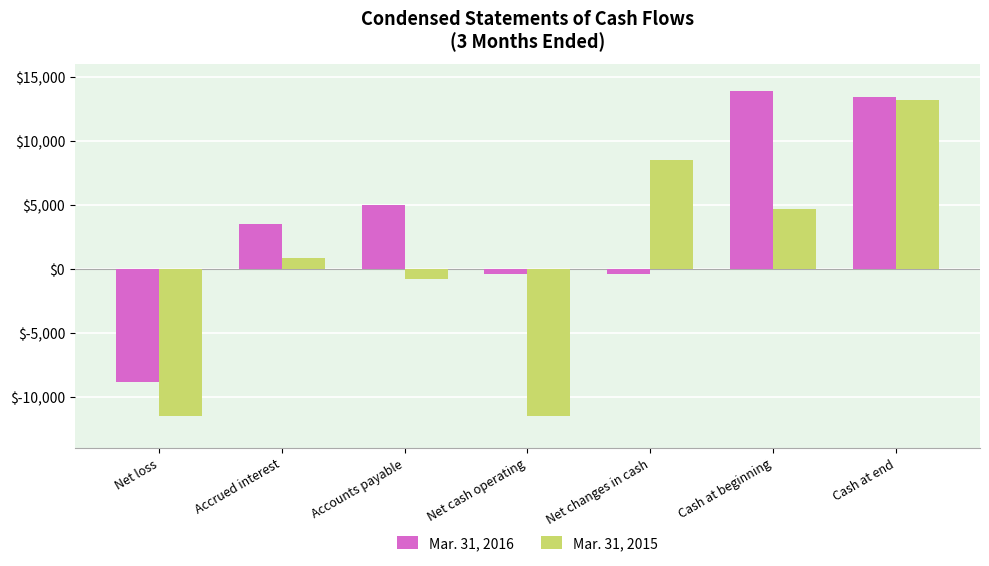

The Mar. 31, 2015 series shows -814 at Accounts payable. True or false?

True